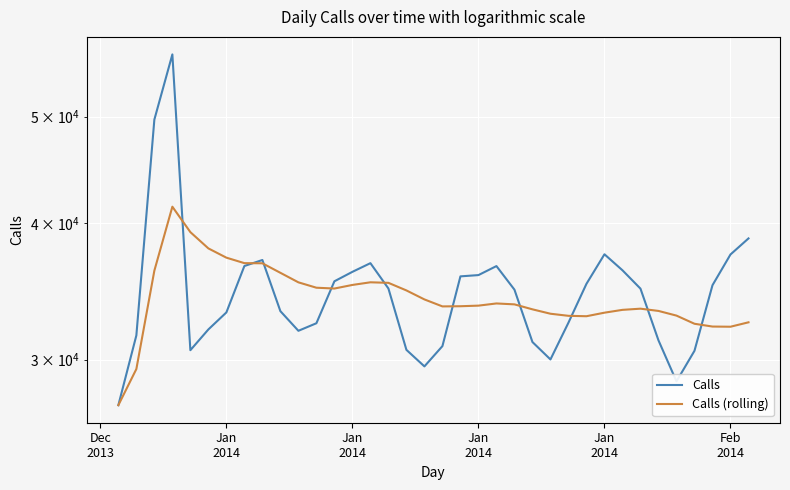

The value of Calls (rolling) at 12 is 7924. True or false?

False